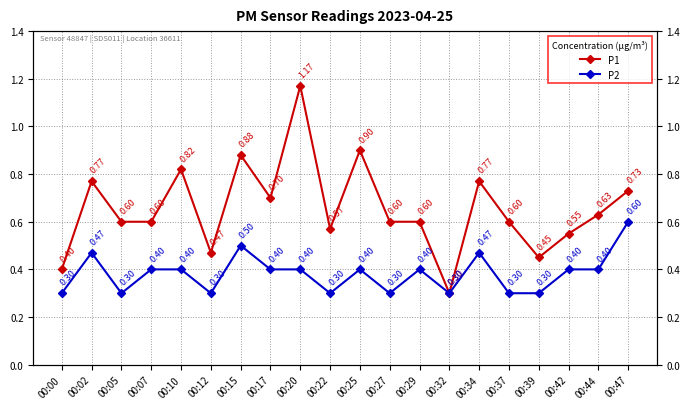

Reading right to left, list all the values displayed in this chart.

P1: 00:47=0.7	00:44=0.6	00:42=0.6	00:39=0.5	00:37=0.6	00:34=0.8	00:32=0.3	00:29=0.6	00:27=0.6	00:25=0.9	00:22=0.6	00:20=1.2	00:17=0.7	00:15=0.9	00:12=0.5	00:10=0.8	00:07=0.6	00:05=0.6	00:02=0.8	00:00=0.4
P2: 00:47=0.6	00:44=0.4	00:42=0.4	00:39=0.3	00:37=0.3	00:34=0.5	00:32=0.3	00:29=0.4	00:27=0.3	00:25=0.4	00:22=0.3	00:20=0.4	00:17=0.4	00:15=0.5	00:12=0.3	00:10=0.4	00:07=0.4	00:05=0.3	00:02=0.5	00:00=0.3